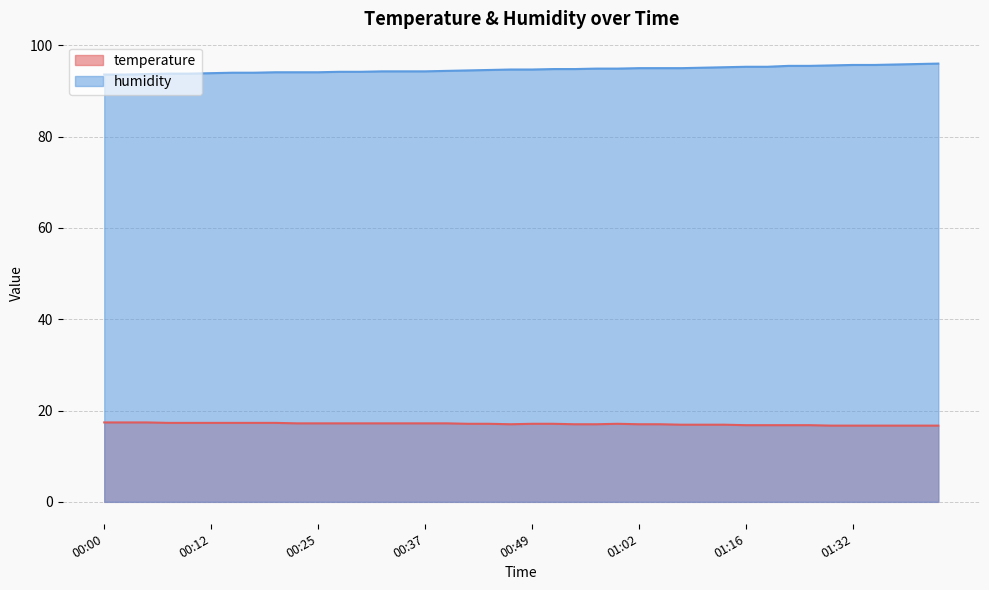

What is the label of the 4th point from the left?

00:07